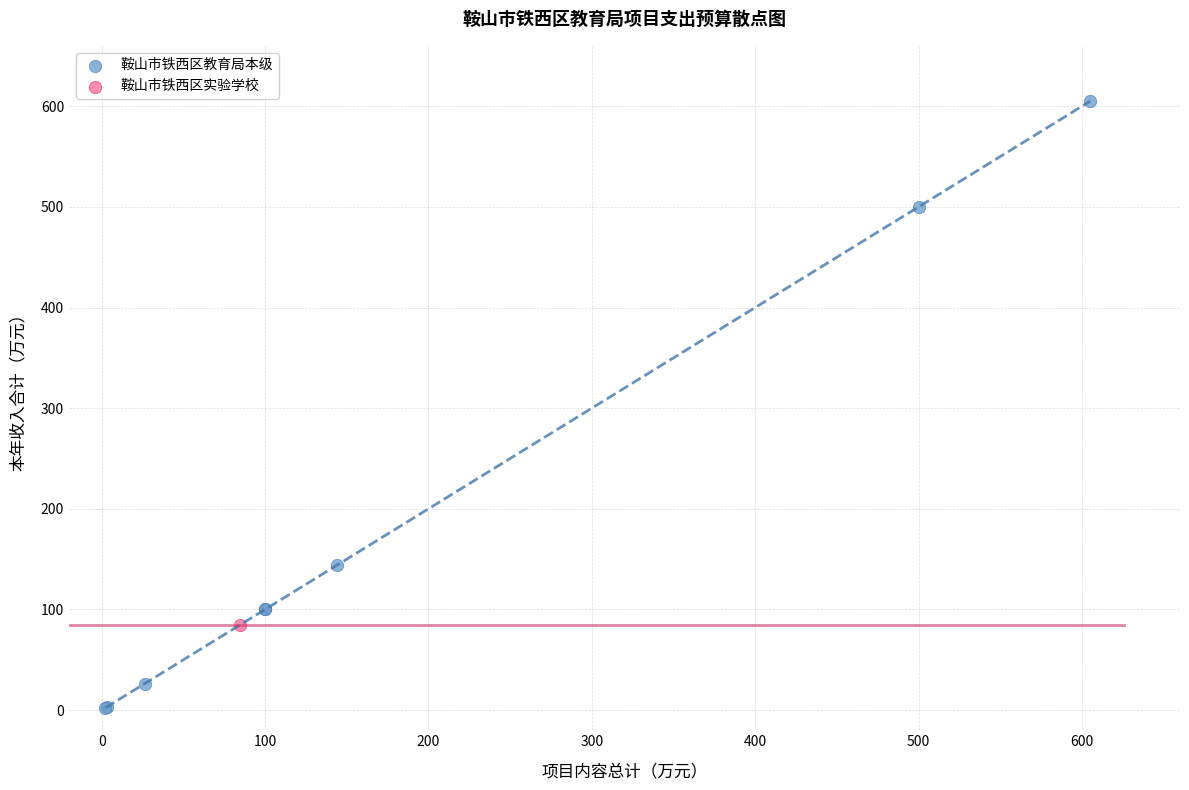

What are all the series names shown in the legend?

鞍山市铁西区教育局本级, 鞍山市铁西区实验学校